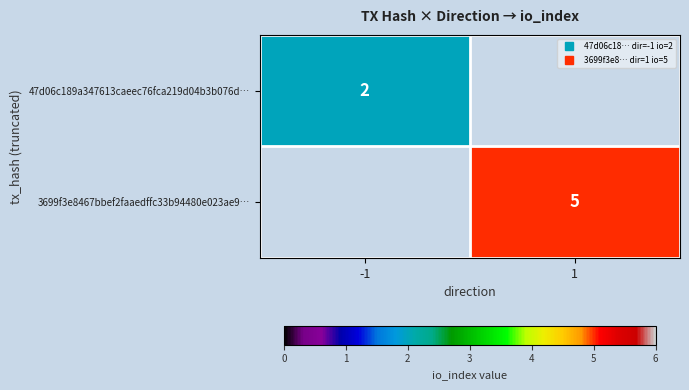

Is the value of 47d06c189a347613caeec76fca219d04b3b076d… at -1 greater than the value of 3699f3e8467bbef2faaedffc33b94480e023ae9… at 1?

No